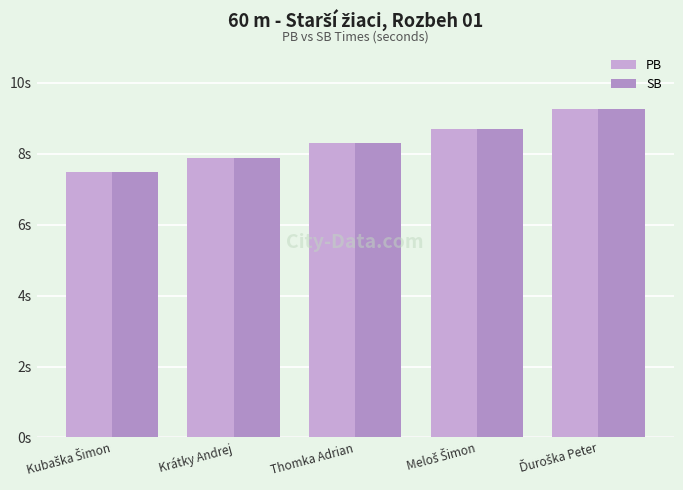

Between Meloš Šimon and Kubaška Šimon, which is larger?

Meloš Šimon